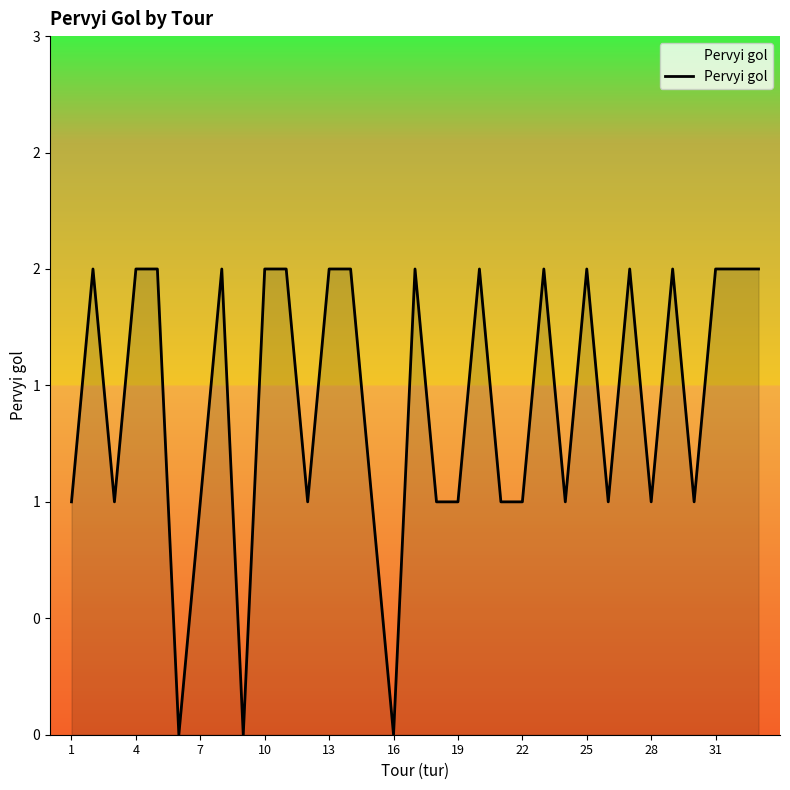

Does the chart have visible grid lines?

No